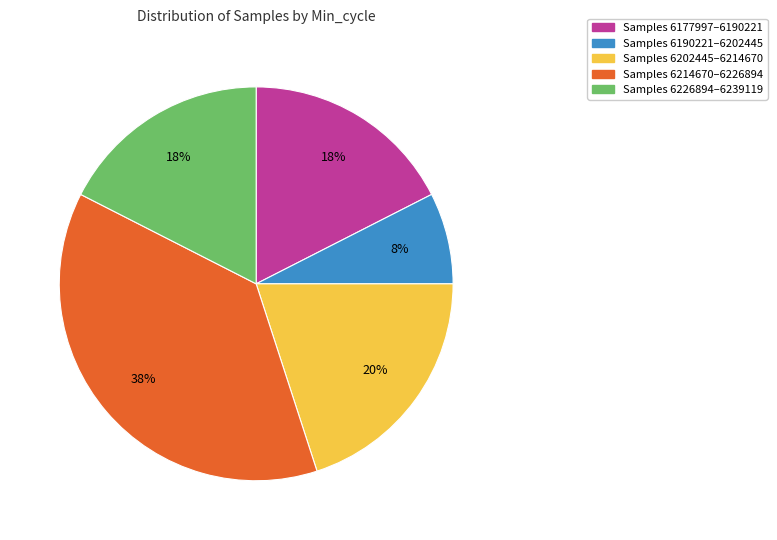

Count the number of slices in the pie.

5